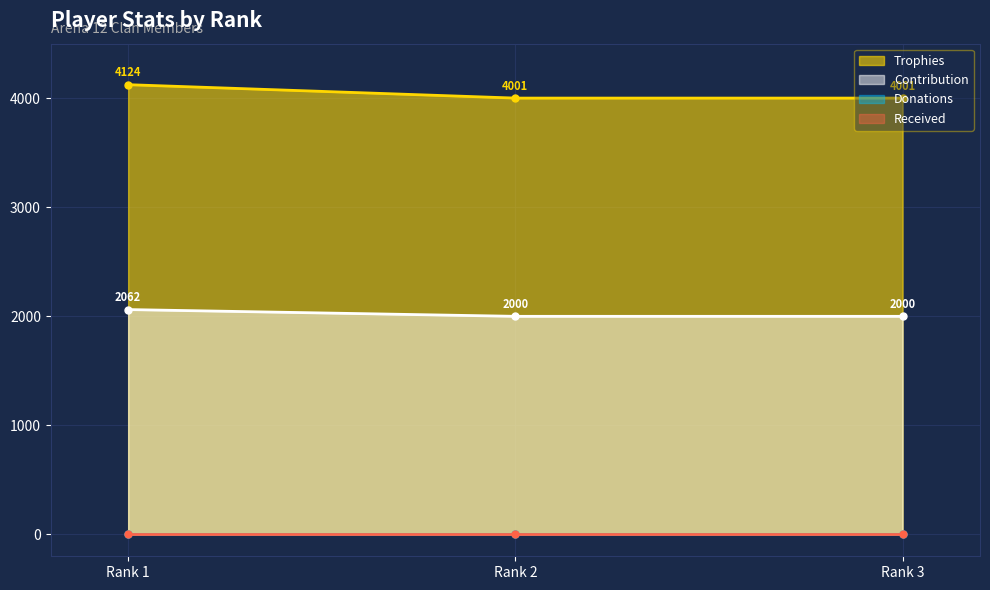

What is the maximum value shown in the chart?

4124